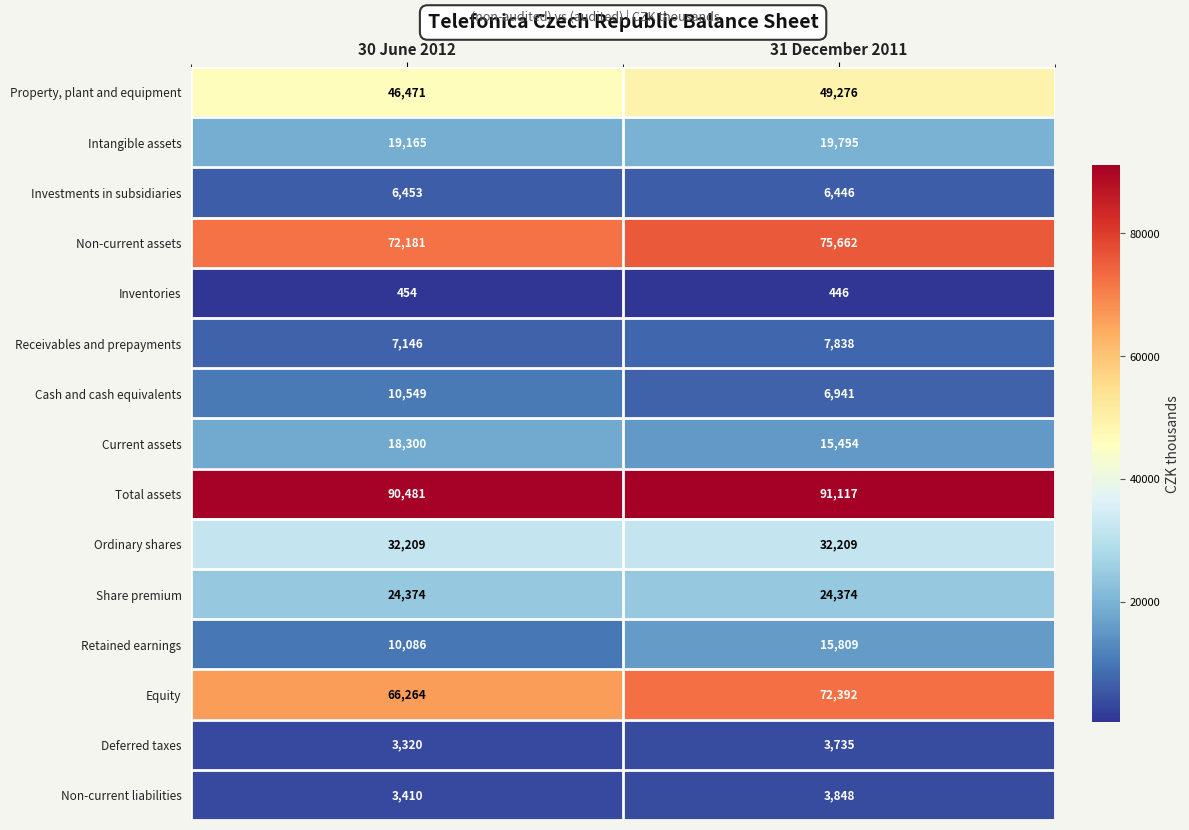

List the series in order of their peak value, highest first.

Total assets, Non-current assets, Equity, Property, plant and equipment, Ordinary shares, Share premium, Intangible assets, Current assets, Retained earnings, Cash and cash equivalents, Receivables and prepayments, Investments in subsidiaries, Non-current liabilities, Deferred taxes, Inventories